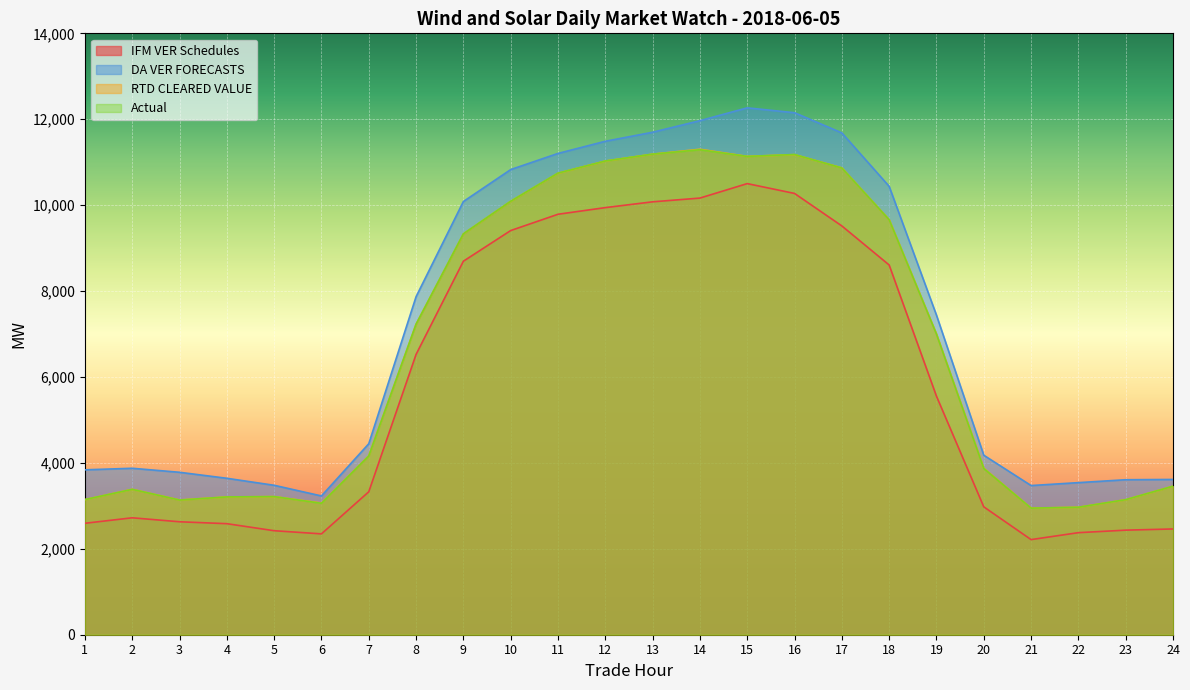

True or false: IFM VER Schedules and DA VER FORECASTS intersect in this chart.

False